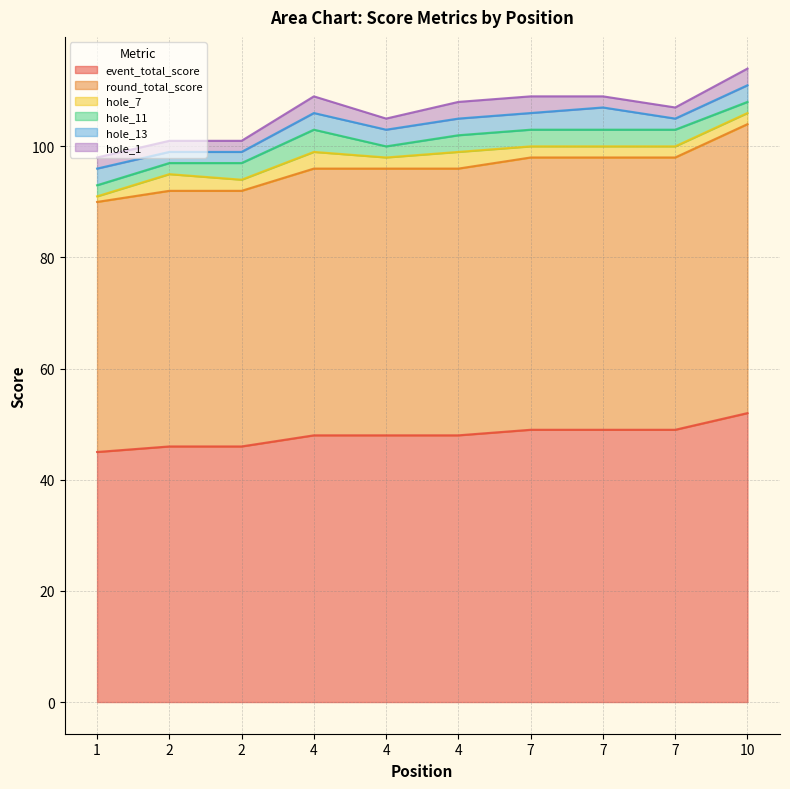

At how many categories does at least one series exceed 45?

9